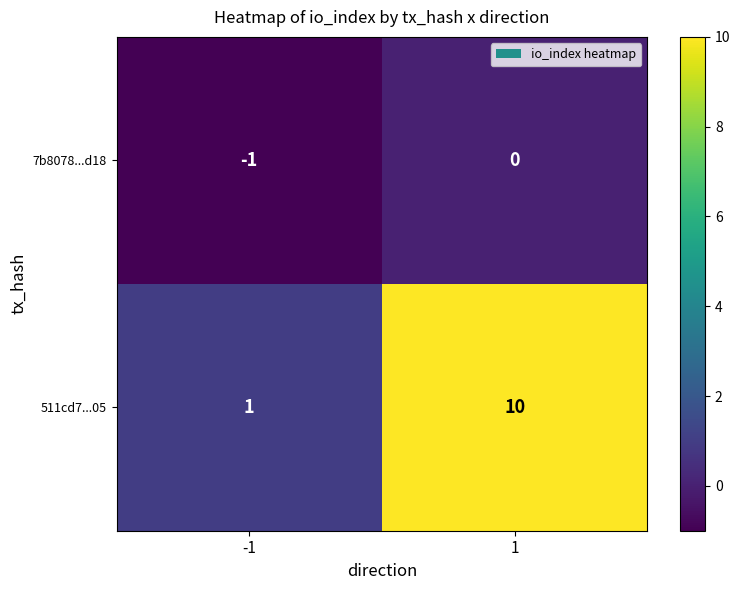

What is the difference between the maximum and minimum values in the 511cd7...05 series?

9